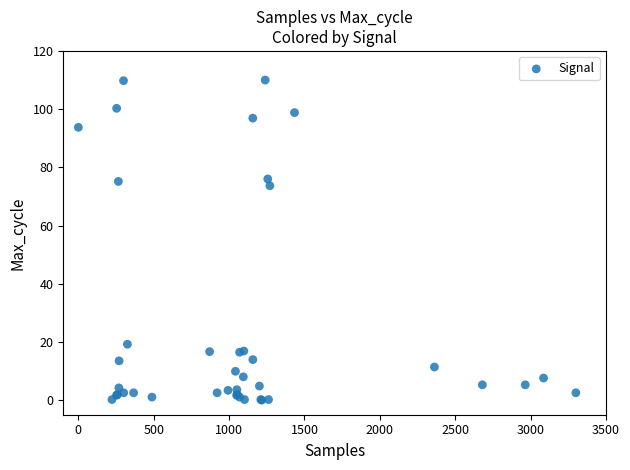

What Y value in the scatter plot is closest to 55?

73.7